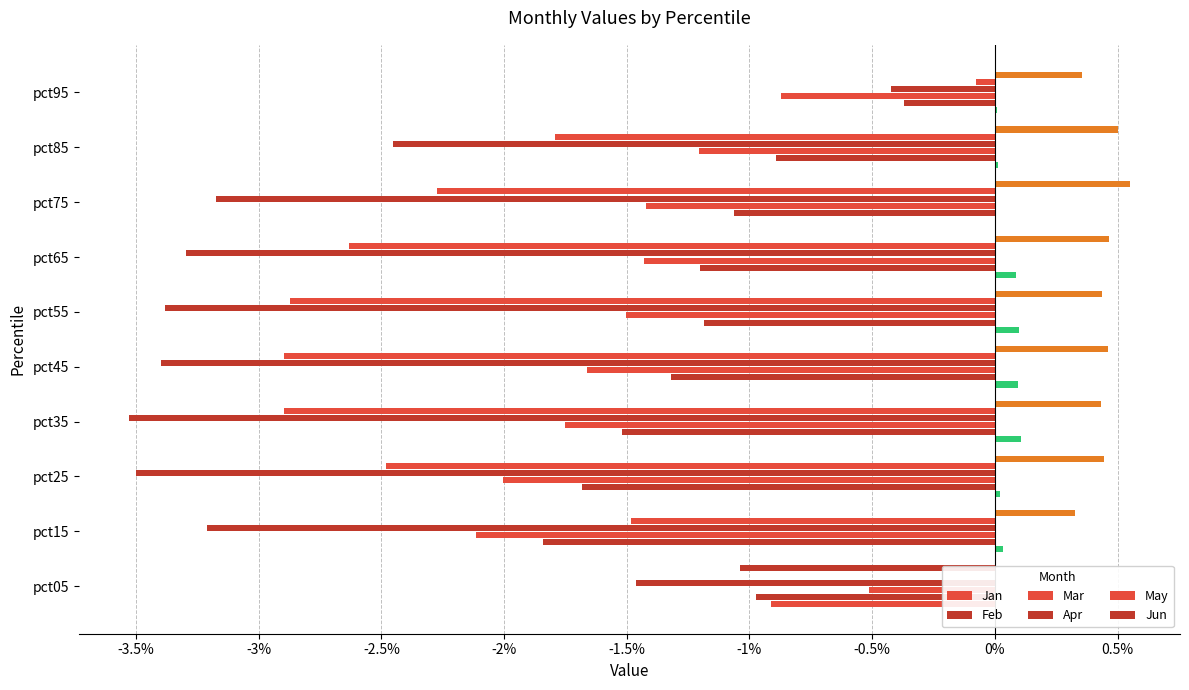

Which series changed the most between pct15 and pct55?

May